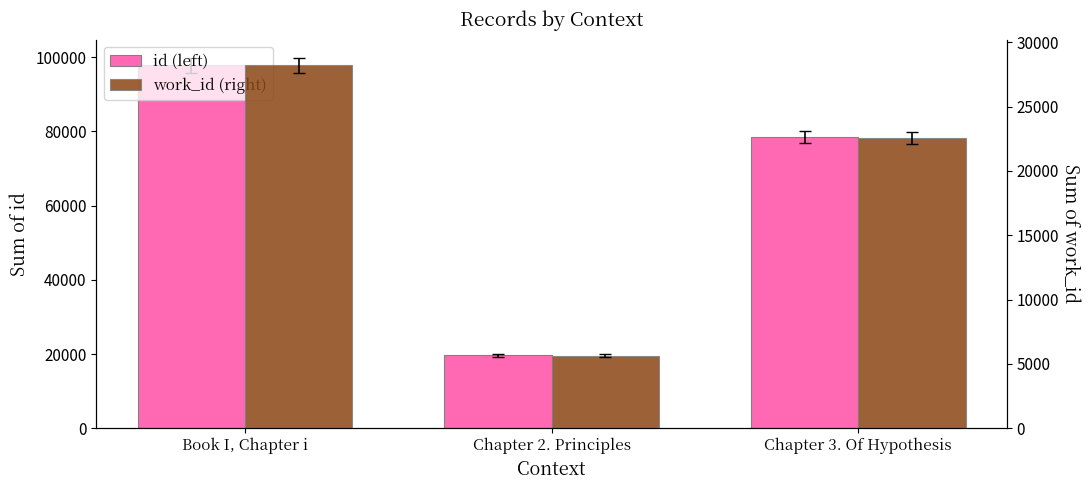

Which series has the largest total across all categories?

id